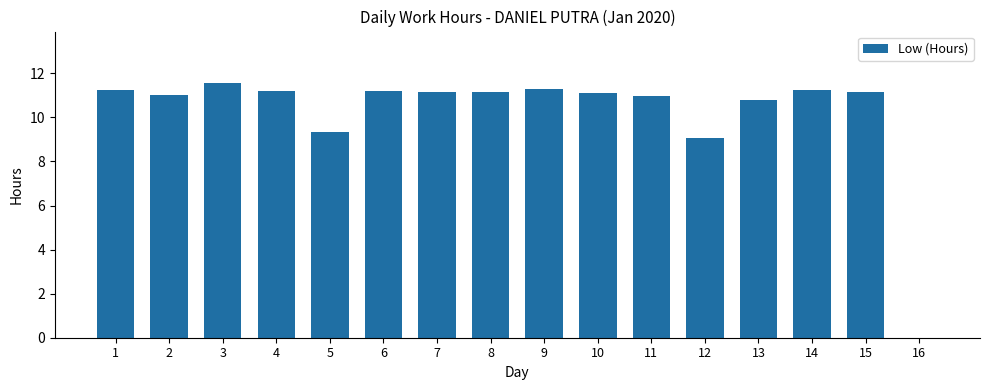

Between 8 and 13, which is larger?

8